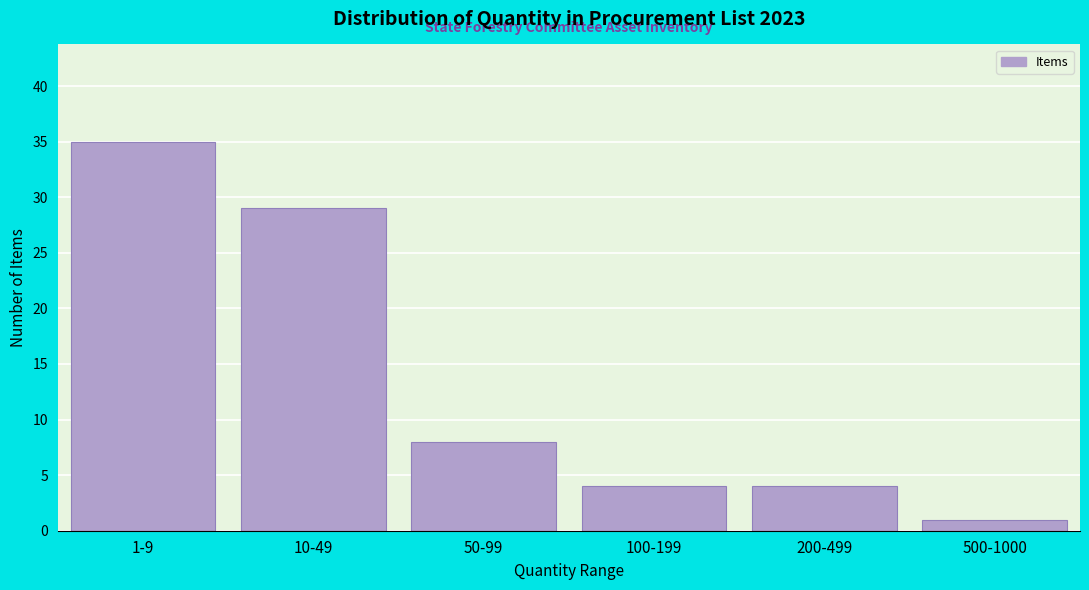

Reading left to right, what are all the values shown in this chart?

1-9=35	10-49=29	50-99=8	100-199=4	200-499=4	500-1000=1